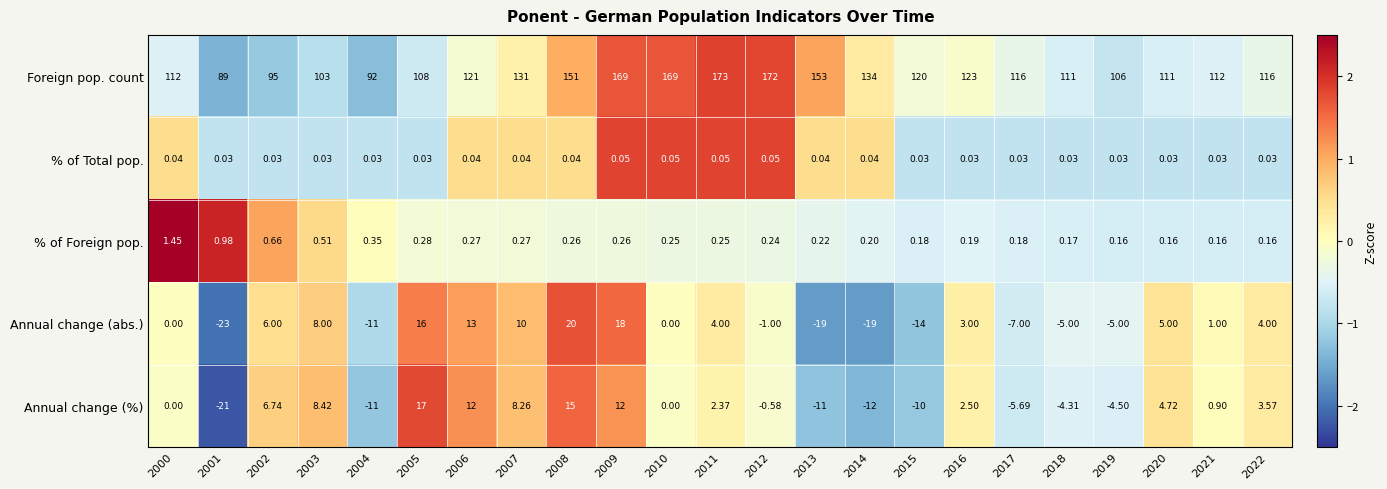

How many series are shown in this chart?

5